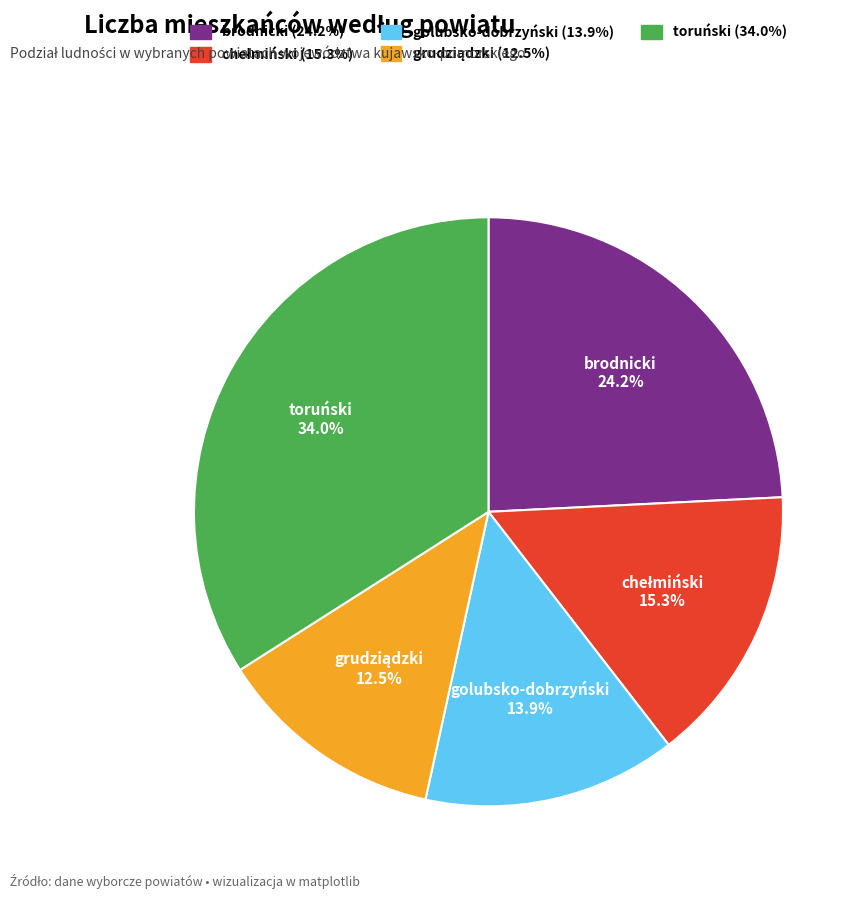

Is there any slice that represents more than half of the pie?

No